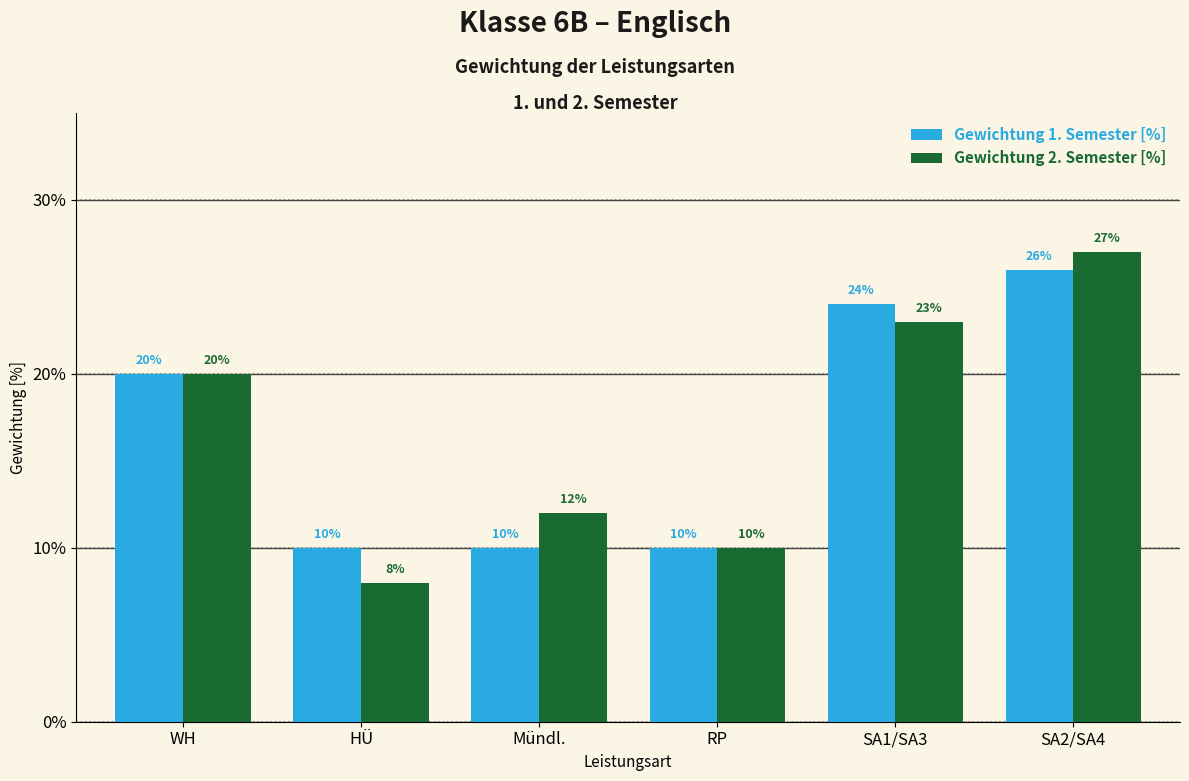

Is the value of Gewichtung 1. Semester [%] at RP greater than the value of Gewichtung 2. Semester [%] at SA1/SA3?

No